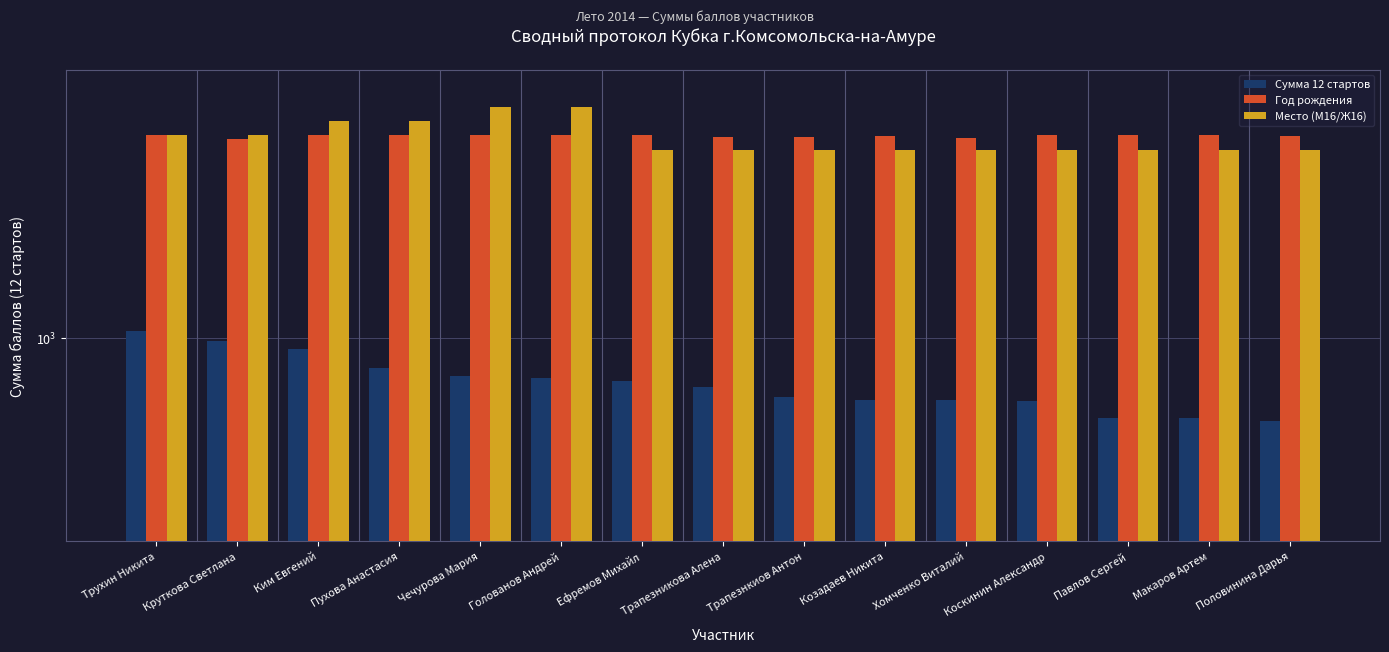

What is the maximum value for Сумма 12 стартов?

1024